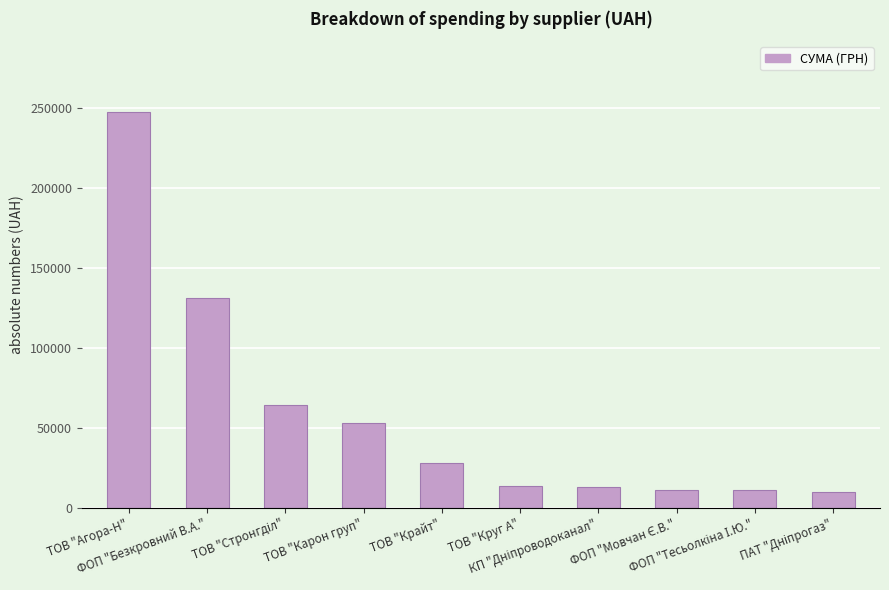

Which category has the highest value across all series?

ТОВ "Агора-Н"